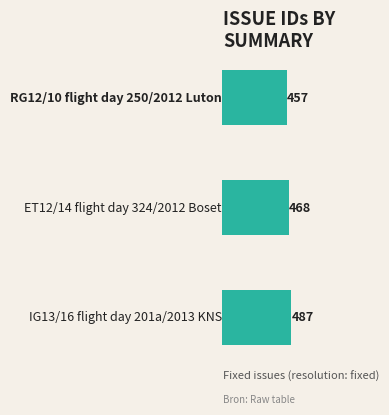

What is the minimum value shown in the chart?

457